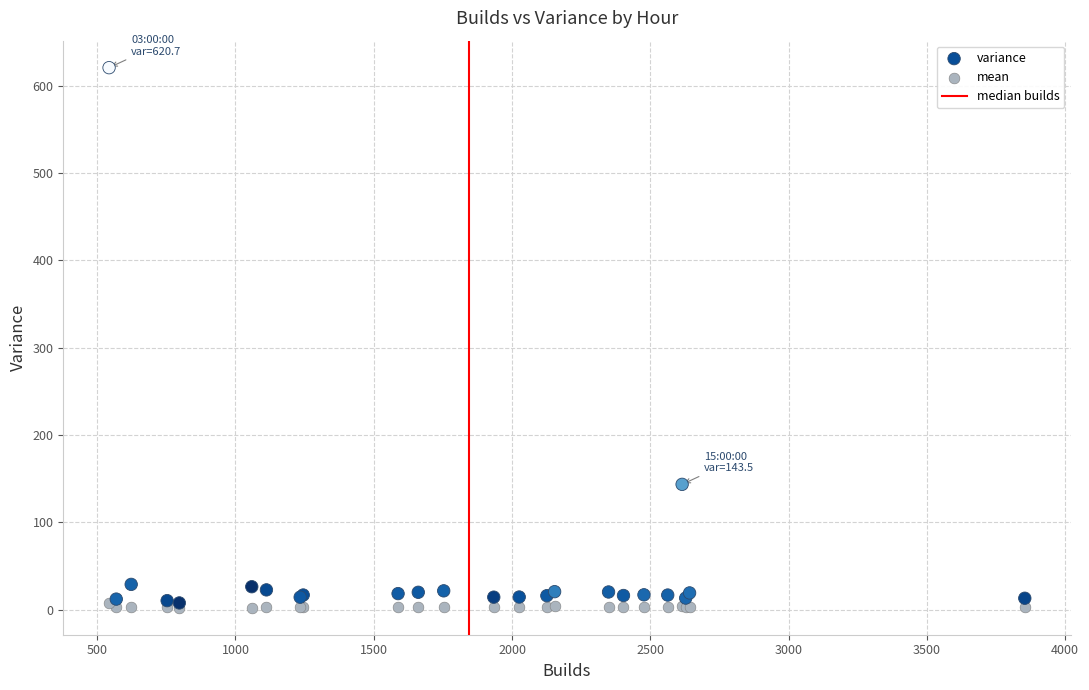

Across all series, what Y value is closest to 311?

143.5